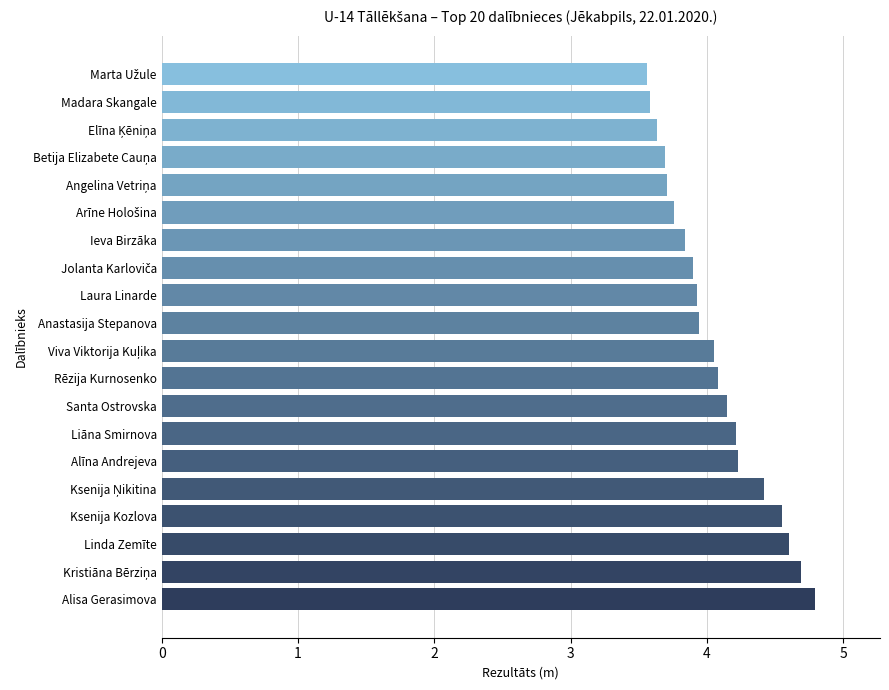

What is the difference between the maximum and minimum values?

1.2